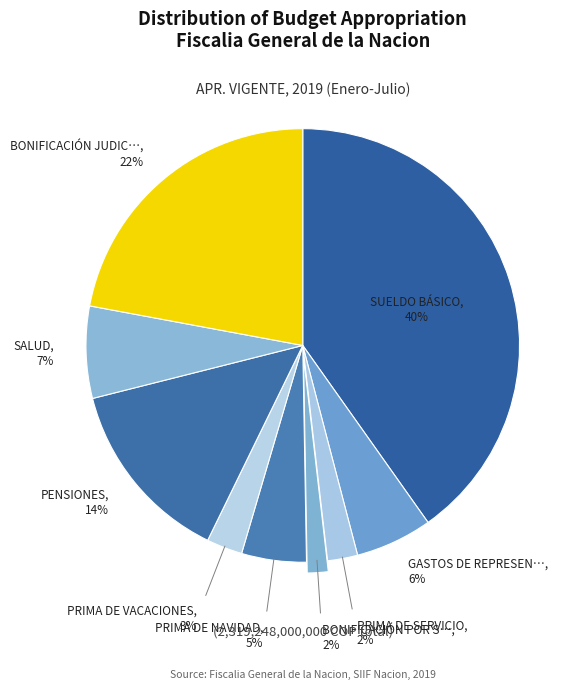

How many slices are in this pie chart?

9